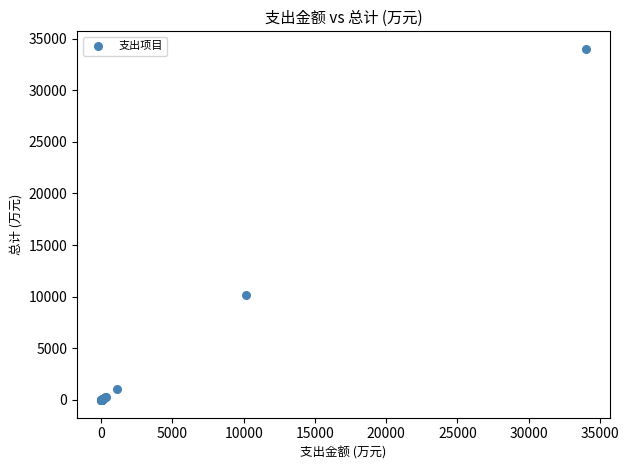

What Y value in the scatter plot is closest to 16999?

10169.7